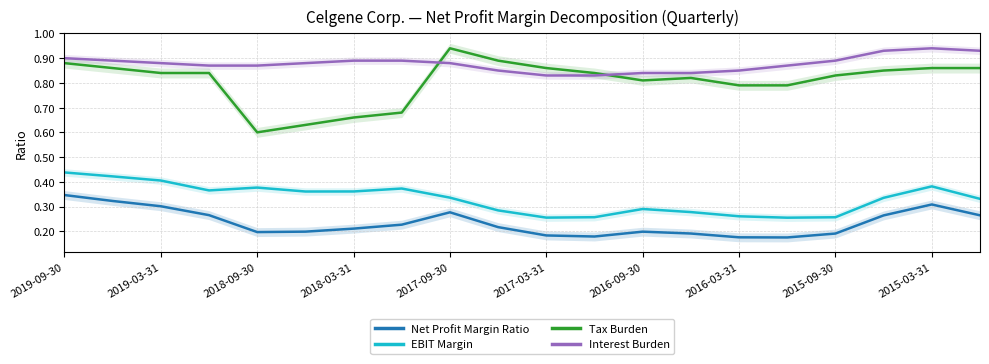

Does the chart display data point markers on the line(s)?

No